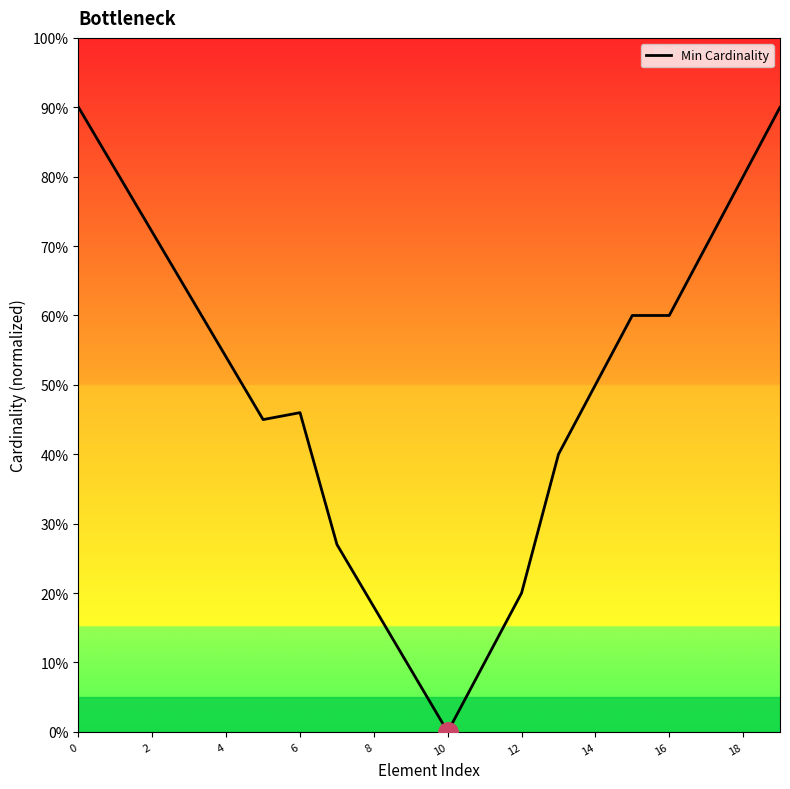

What is the average value?

0.5